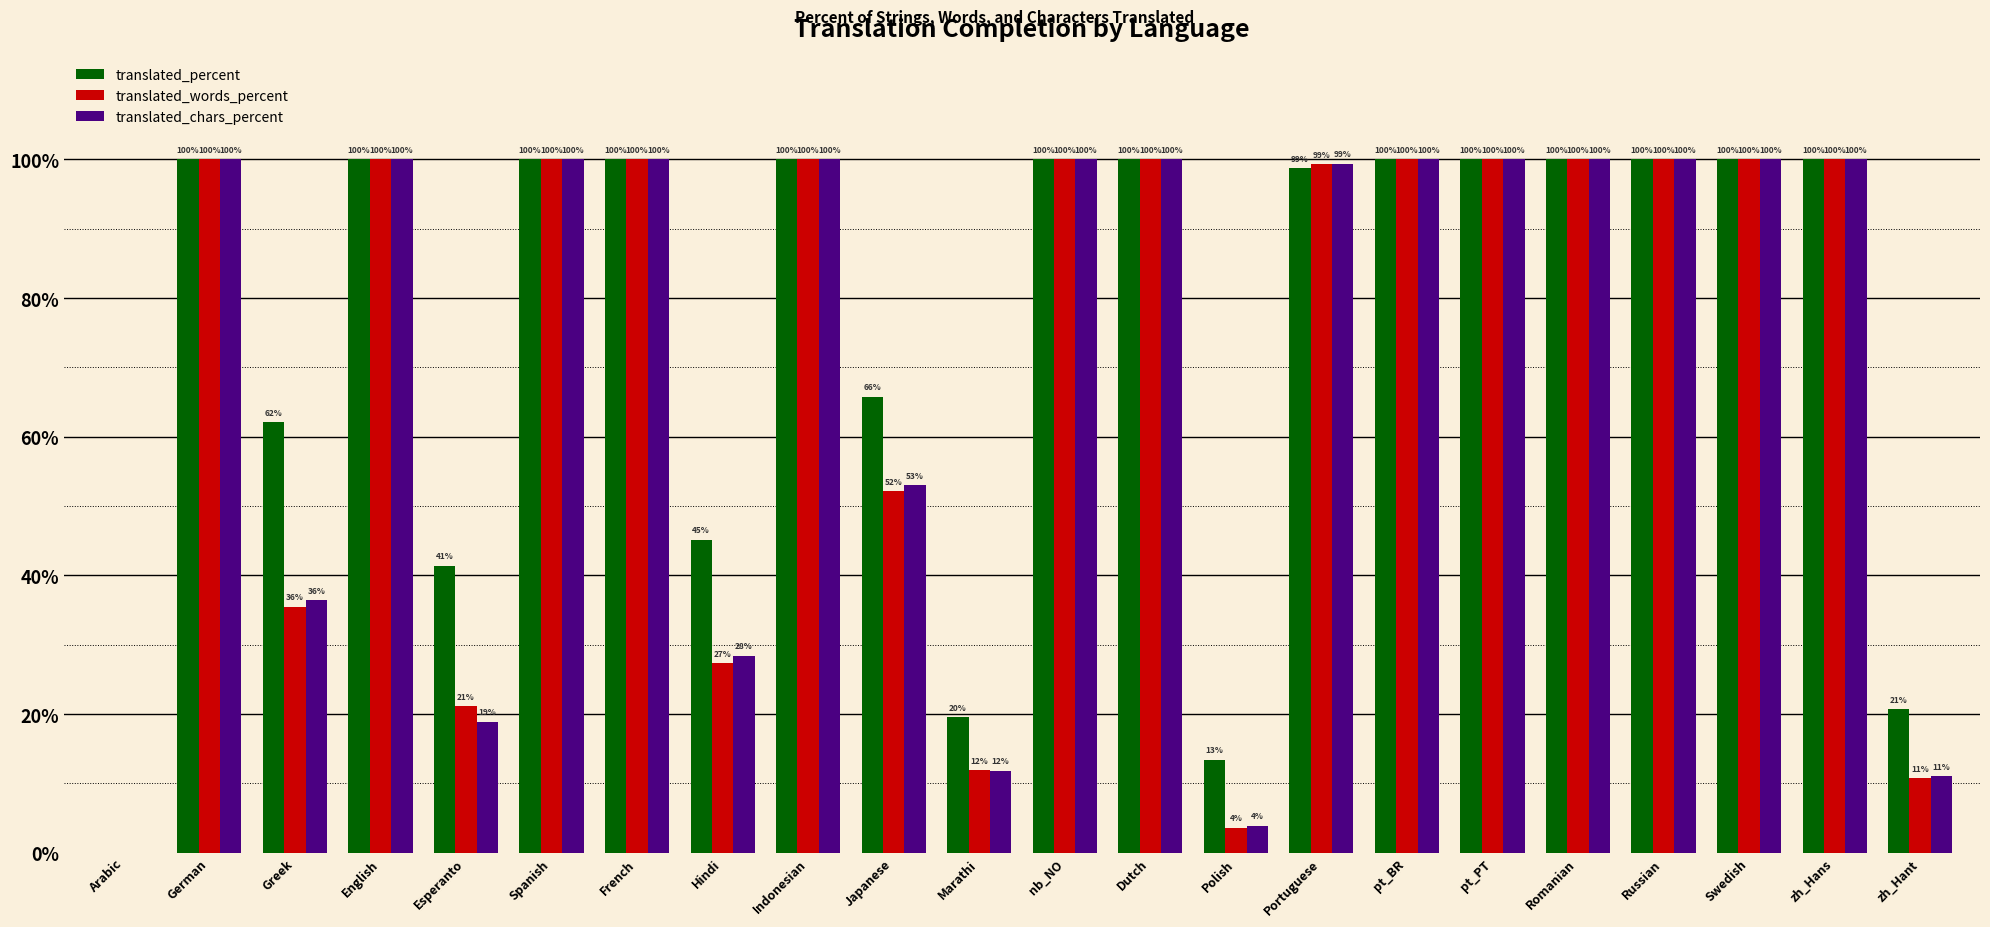

Is it true that translated_percent equals 65.8 at Japanese?

True